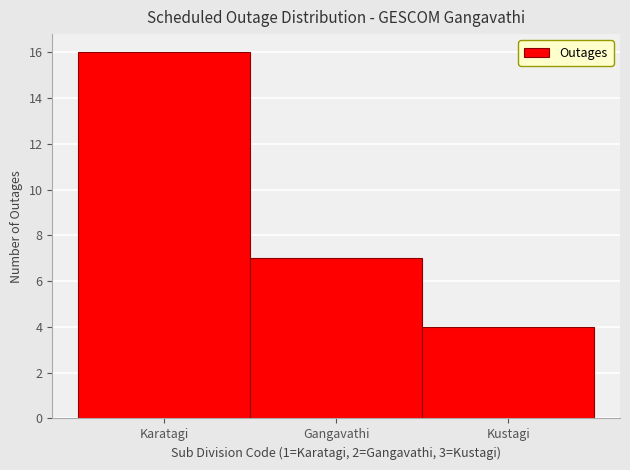

Reading left to right, extract all data points from this chart.

Karatagi=16	Gangavathi=7	Kustagi=4